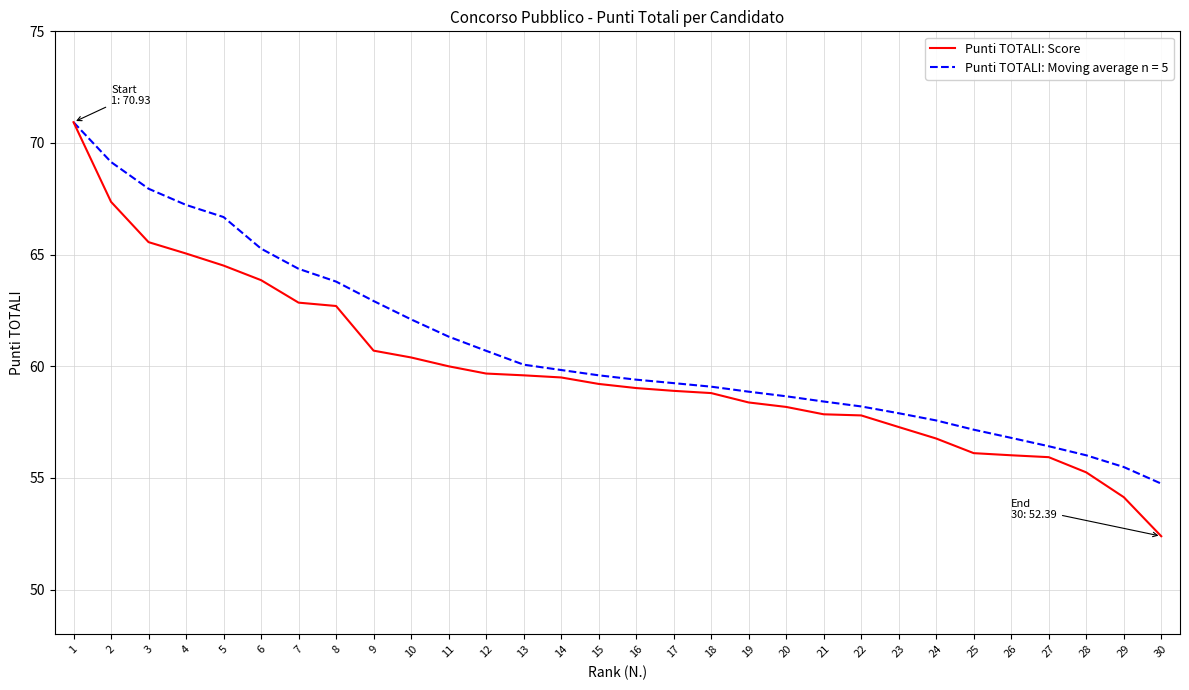

True or false: Punti TOTALI: Score has a value of 55.9 at 27.

True